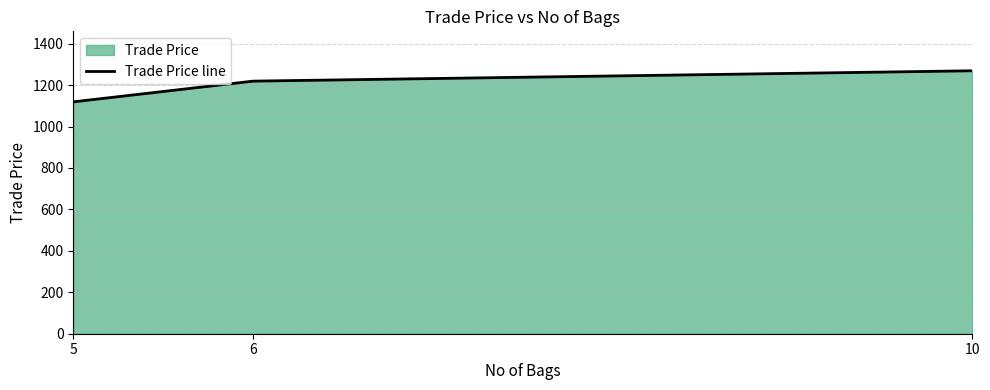

List the labels in order of value, smallest first.

5, 6, 10